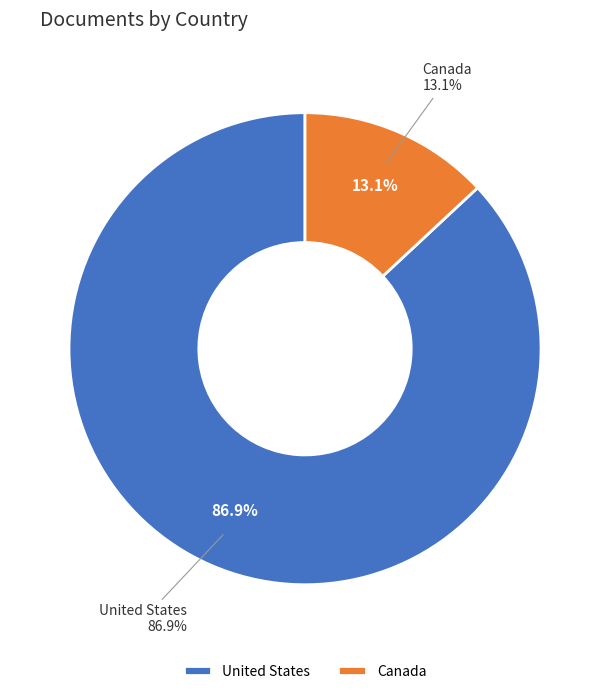

Do Canada and United States together represent more than half of the pie?

Yes